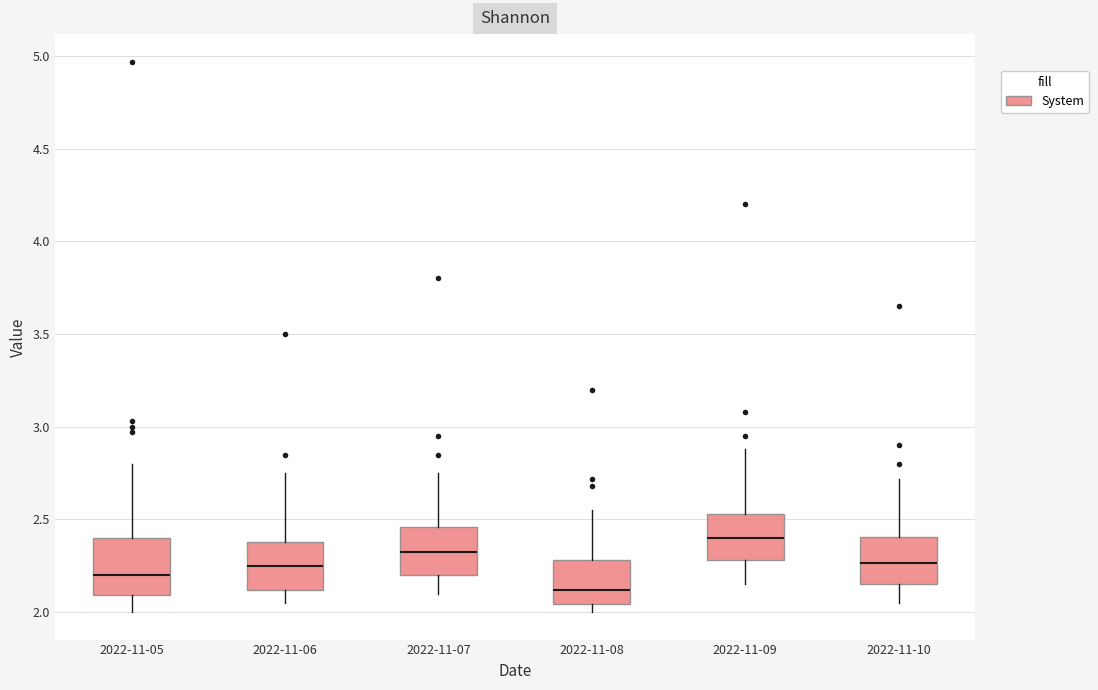

Reading left to right, read every box against the y-axis: the position of its median line, the range the box covers, and the ends of its whiskers. The values are not printed on the chart, so give them approximately, as read against the axis.

2022-11-05: median 2.20, box 2.10 to 2.40, whiskers 2.00 to 2.80
2022-11-06: median 2.25, box 2.10 to 2.40, whiskers 2.05 to 2.75
2022-11-07: median 2.35, box 2.20 to 2.45, whiskers 2.10 to 2.75
2022-11-08: median 2.10, box 2.05 to 2.30, whiskers 2.00 to 2.55
2022-11-09: median 2.40, box 2.30 to 2.55, whiskers 2.15 to 2.90
2022-11-10: median 2.25, box 2.15 to 2.40, whiskers 2.05 to 2.70